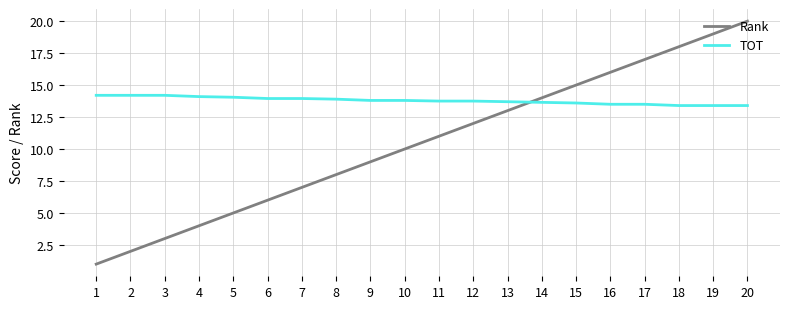

Count the number of categories in the chart.

20